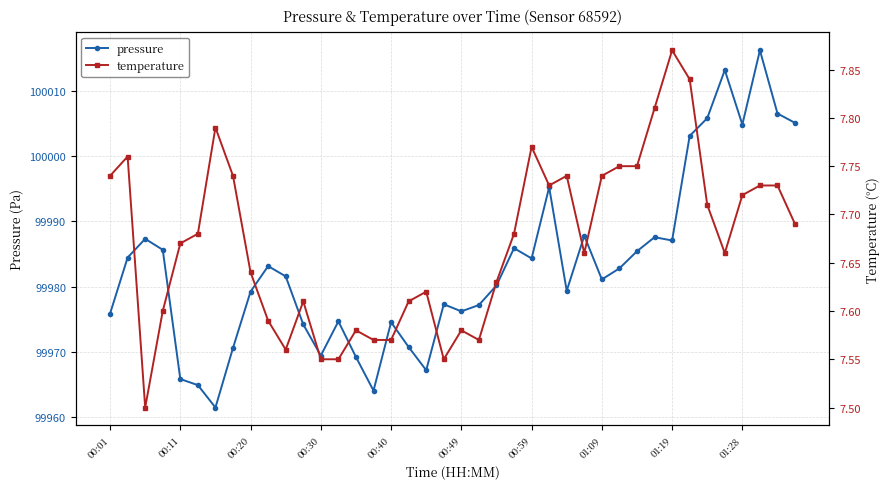

The value of pressure at 01:09 is 55636.8. True or false?

False